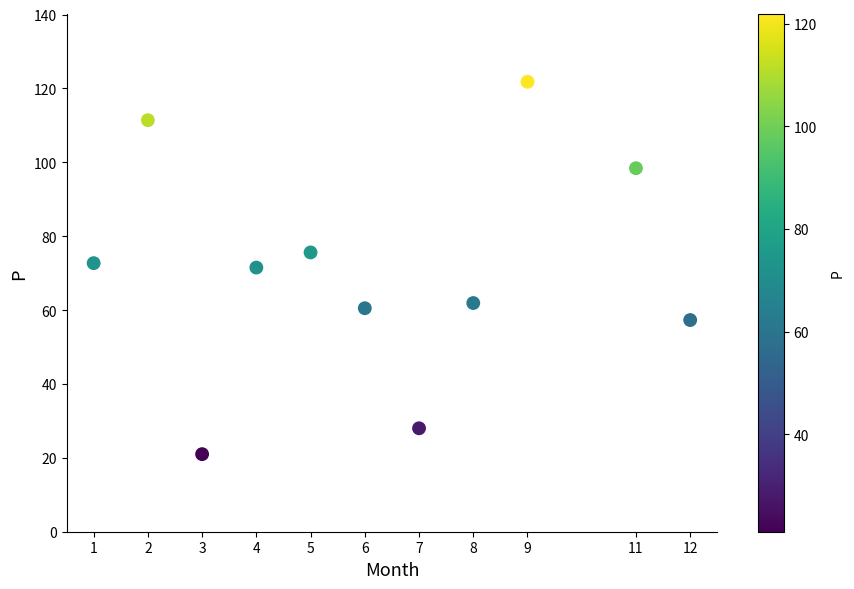

What is the range of Y values (max minus min)?

100.8